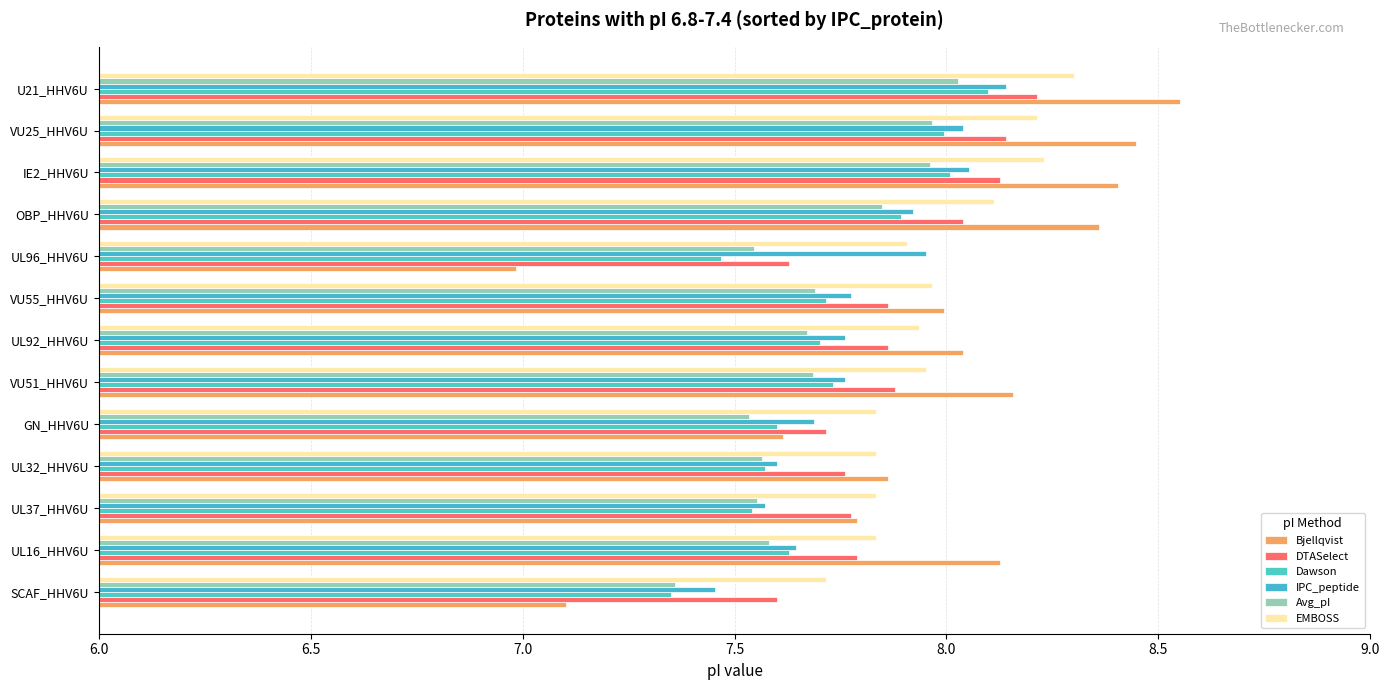

Count the number of categories in the chart.

13